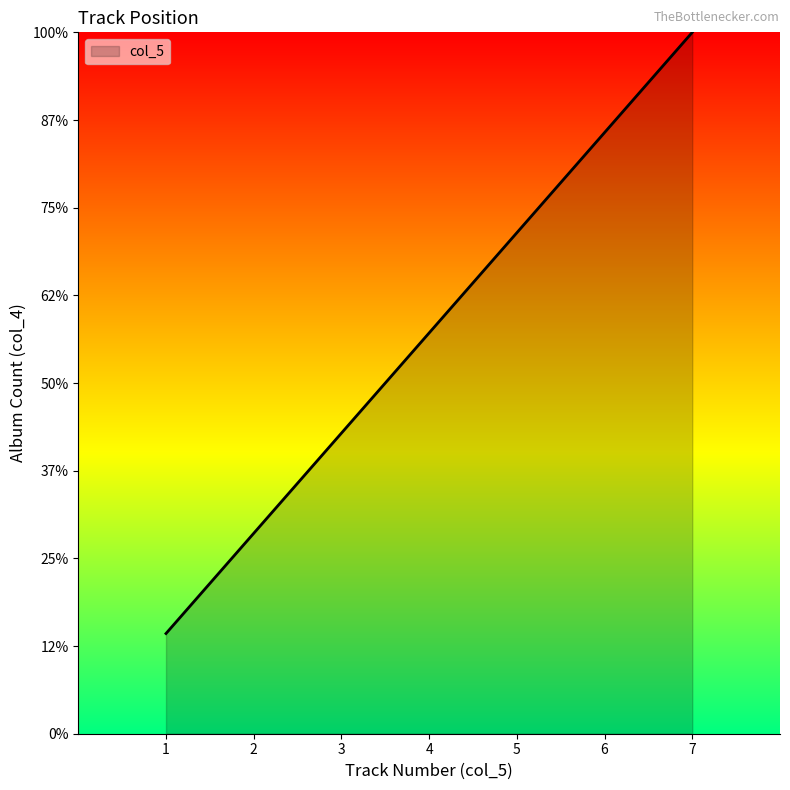

The value at 6 is 6.9. True or false?

True